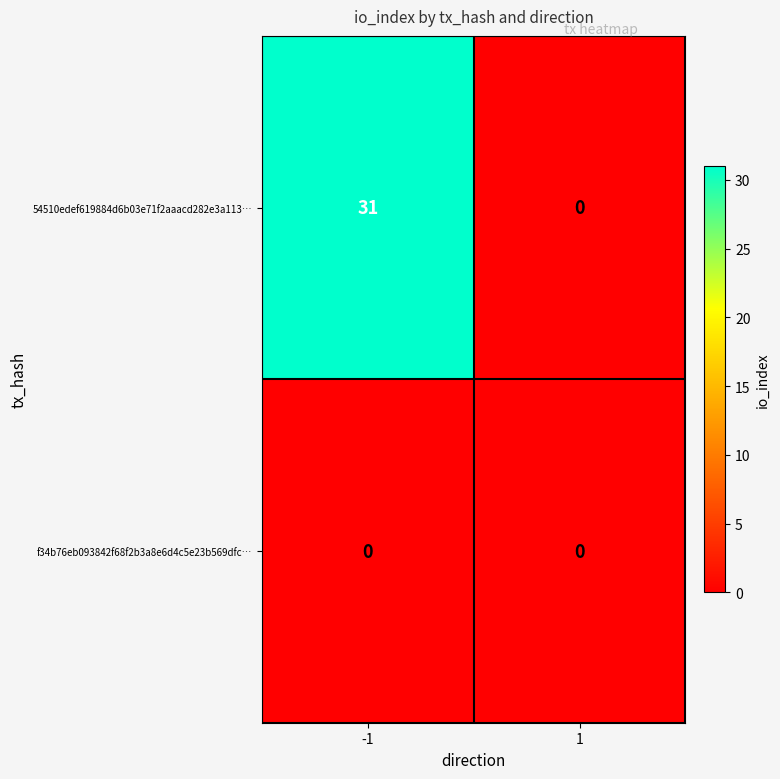

What is the maximum value shown in the chart?

31